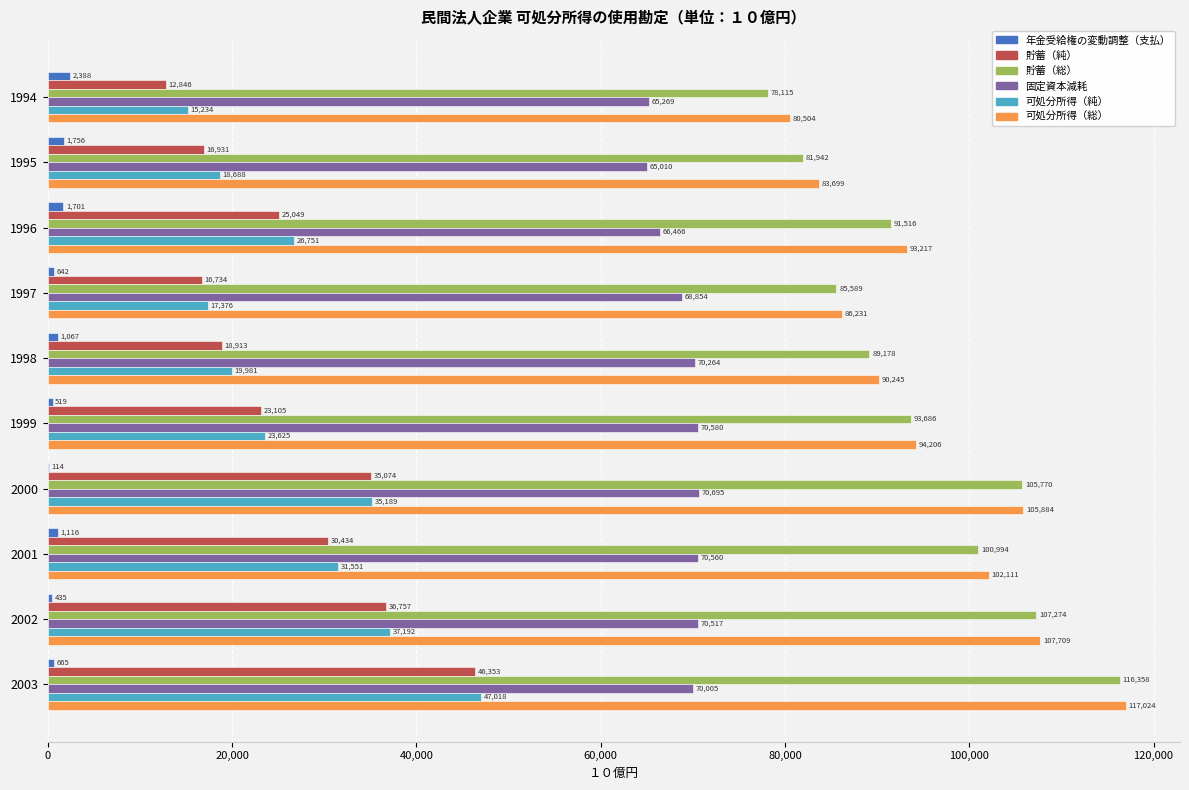

What value does the 貯蓄（純） series have at 2002?

36757.5